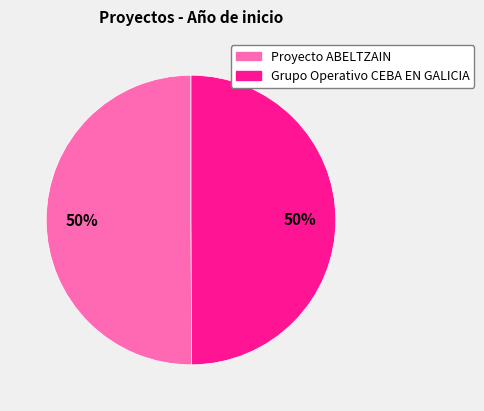

Is the sum of Proyecto ABELTZAIN and Grupo Operativo CEBA EN GALICIA greater than half?

Yes